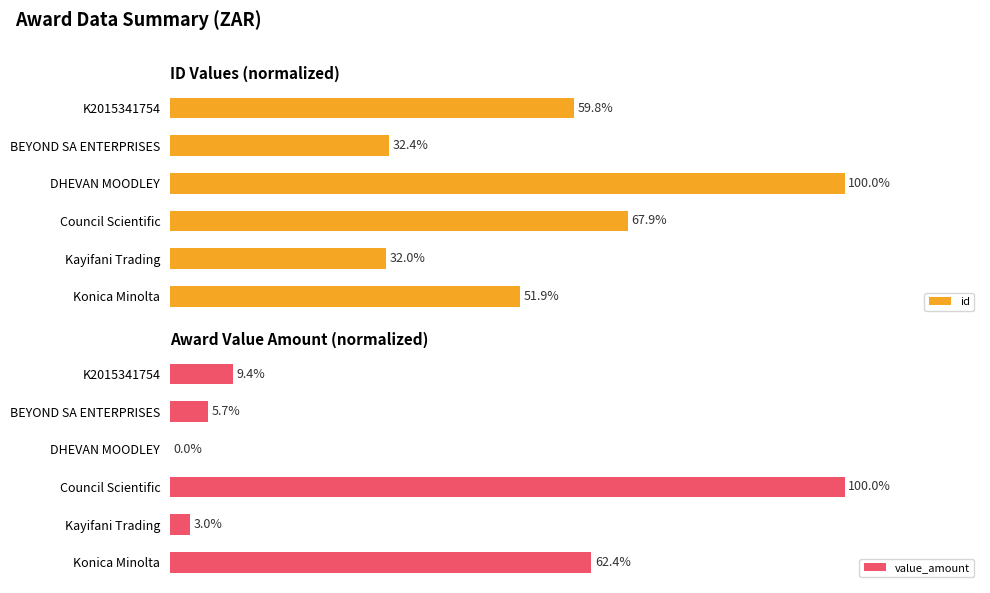

At which label is id closest to 66?

Council Scientific